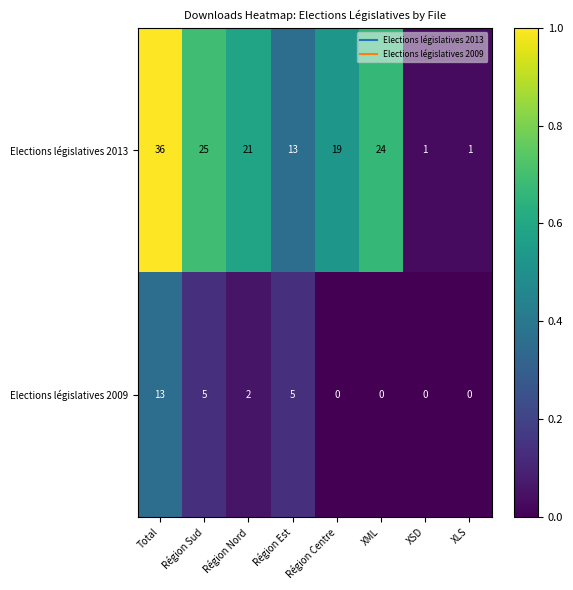

True or false: Elections législatives 2009 has a value of 13 at Total.

True